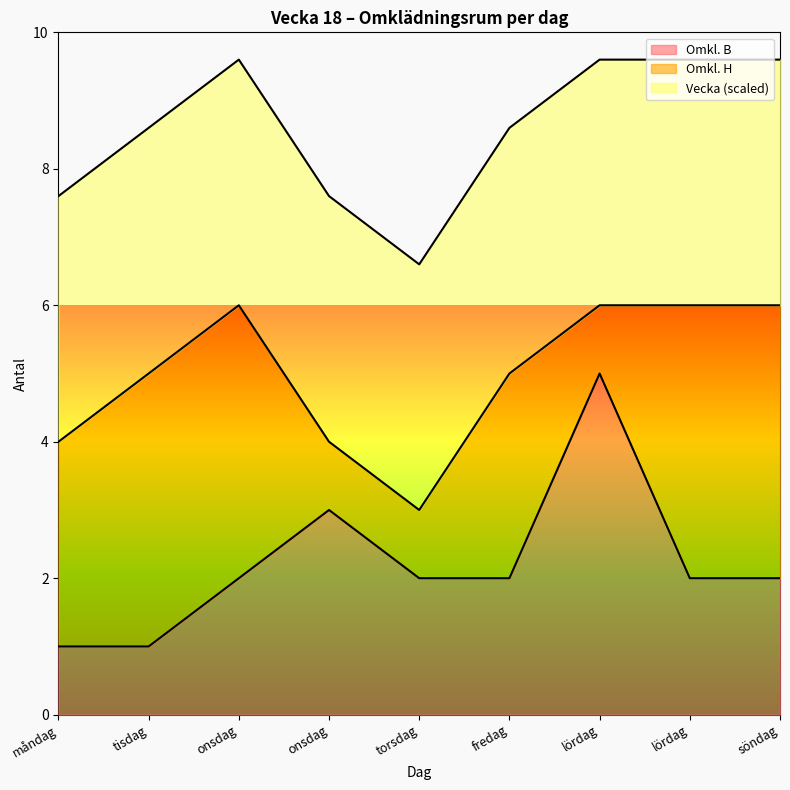

How many categories are shown in the chart?

9